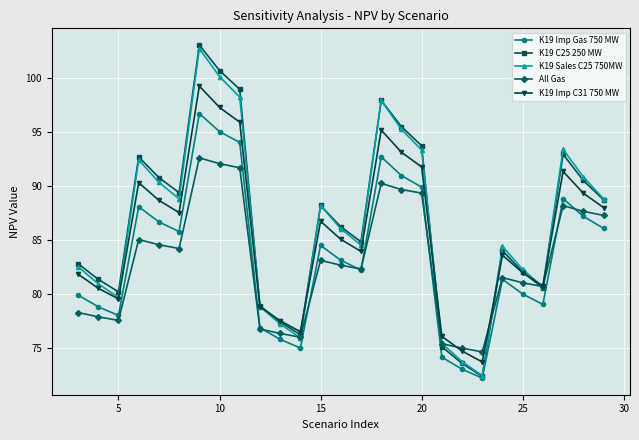

How many values in the K19 Imp Gas 750 MW series are below 83?

13